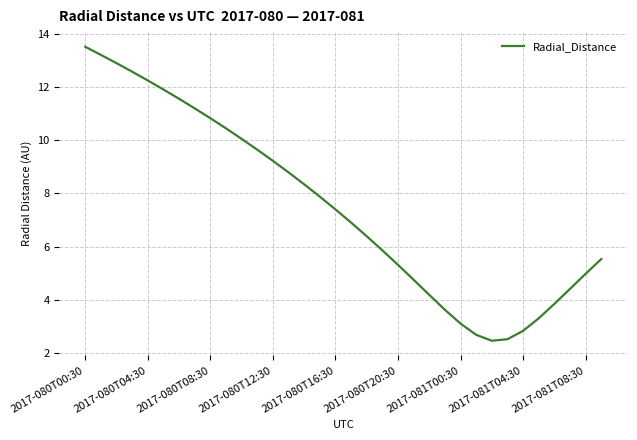

What is the maximum value shown in the chart?

13.5